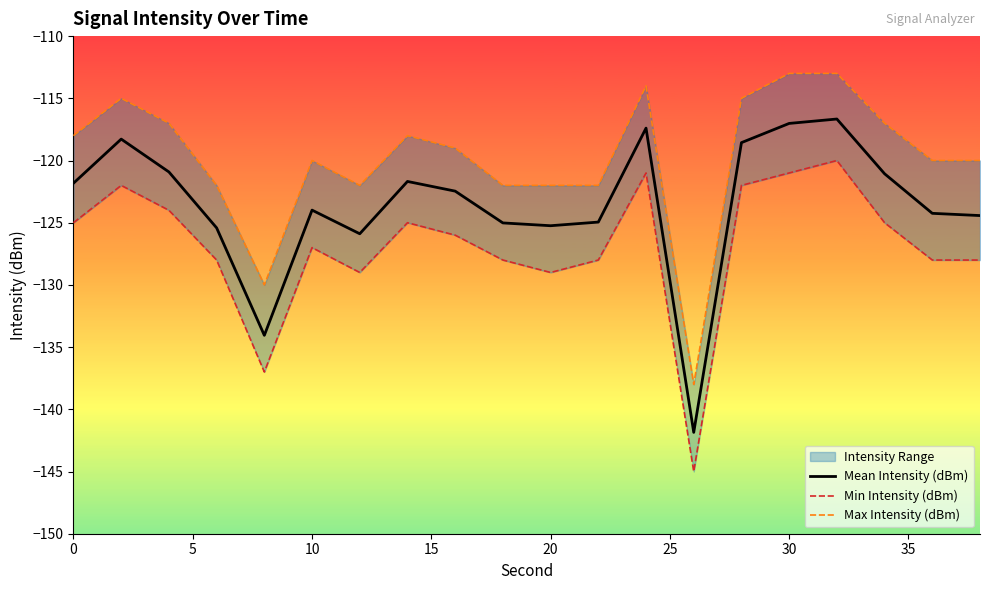

List the series in order of their overall mean, lowest first.

Min Intensity (dBm), Mean Intensity (dBm), Max Intensity (dBm)